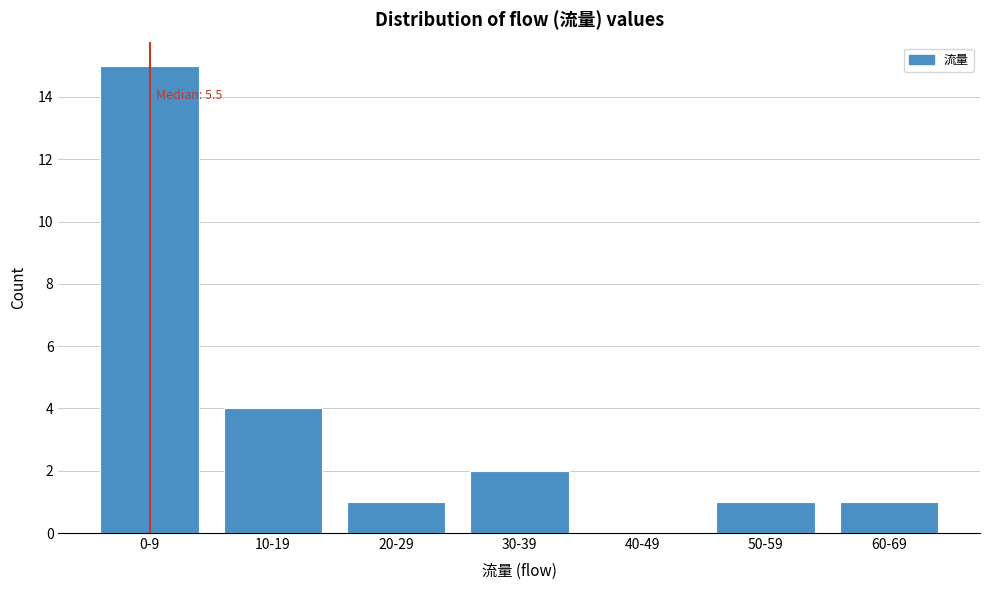

Reading left to right, transcribe all the data shown in this chart.

0-9=15	10-19=4	20-29=1	30-39=2	40-49=0	50-59=1	60-69=1